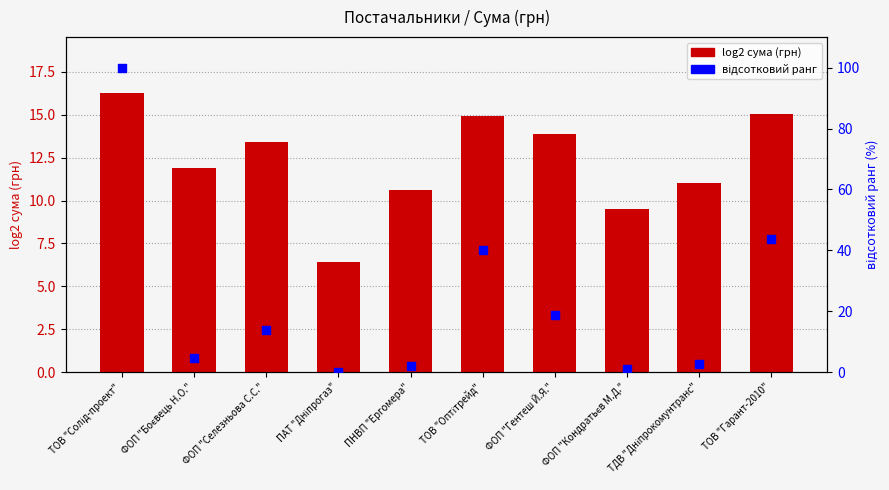

At which category is the sum across all series the highest?

ТОВ "Солід-проект"